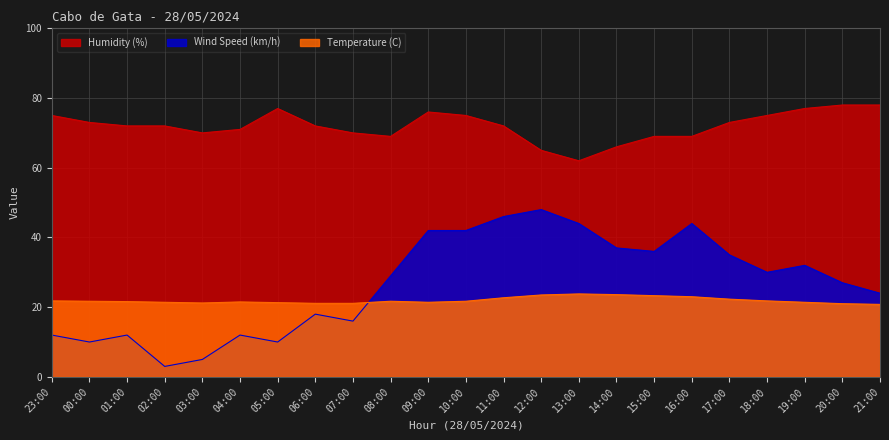

What is the difference between the second highest and minimum values in the Wind Speed (km/h) series?

43.0